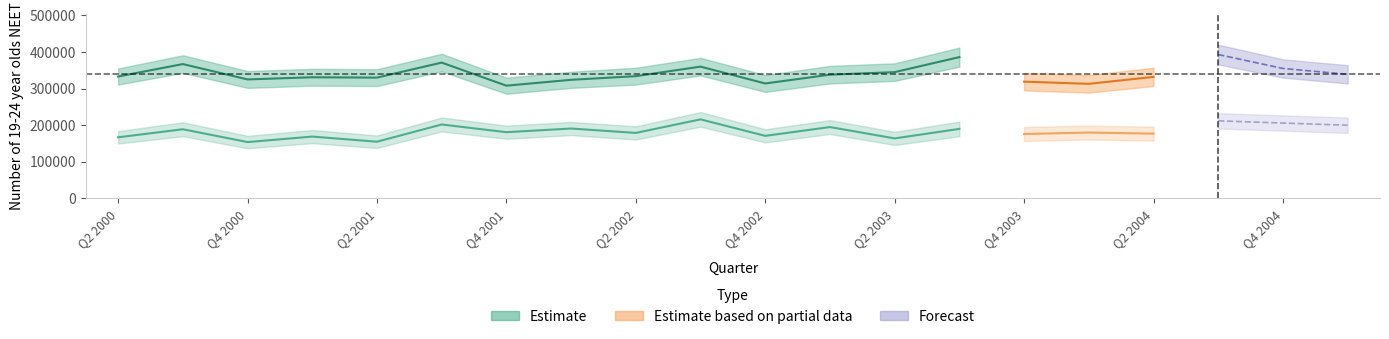

What is the sum of all Female values?

6817000